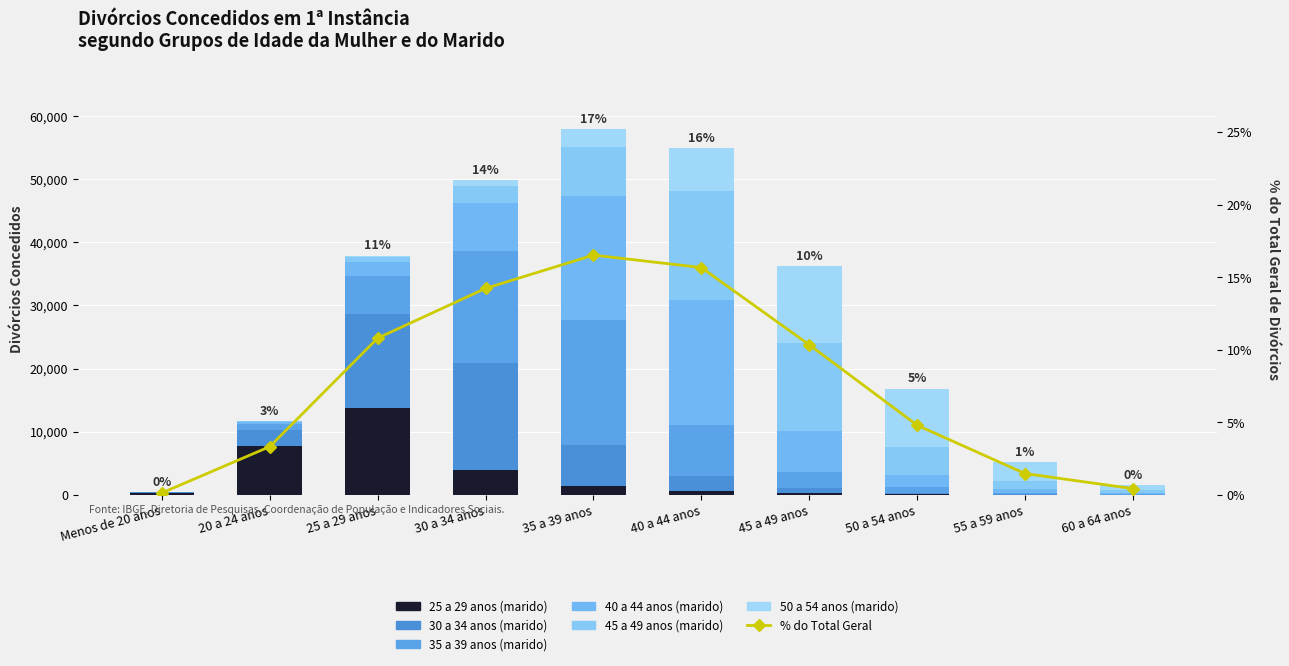

What position from the right is 40 a 44 anos?

5